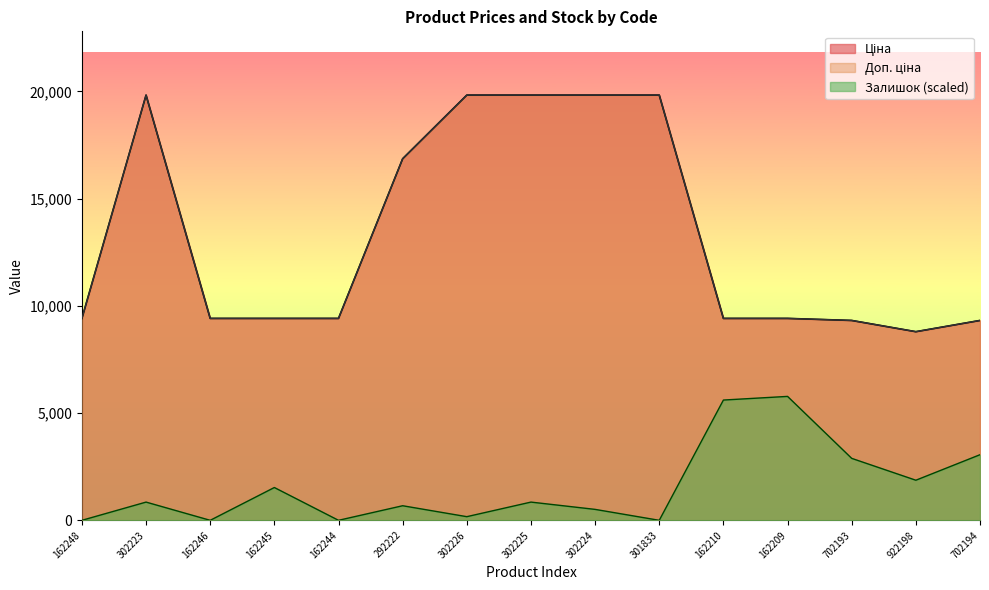

Which has a higher value, 301833 or 302225?

301833